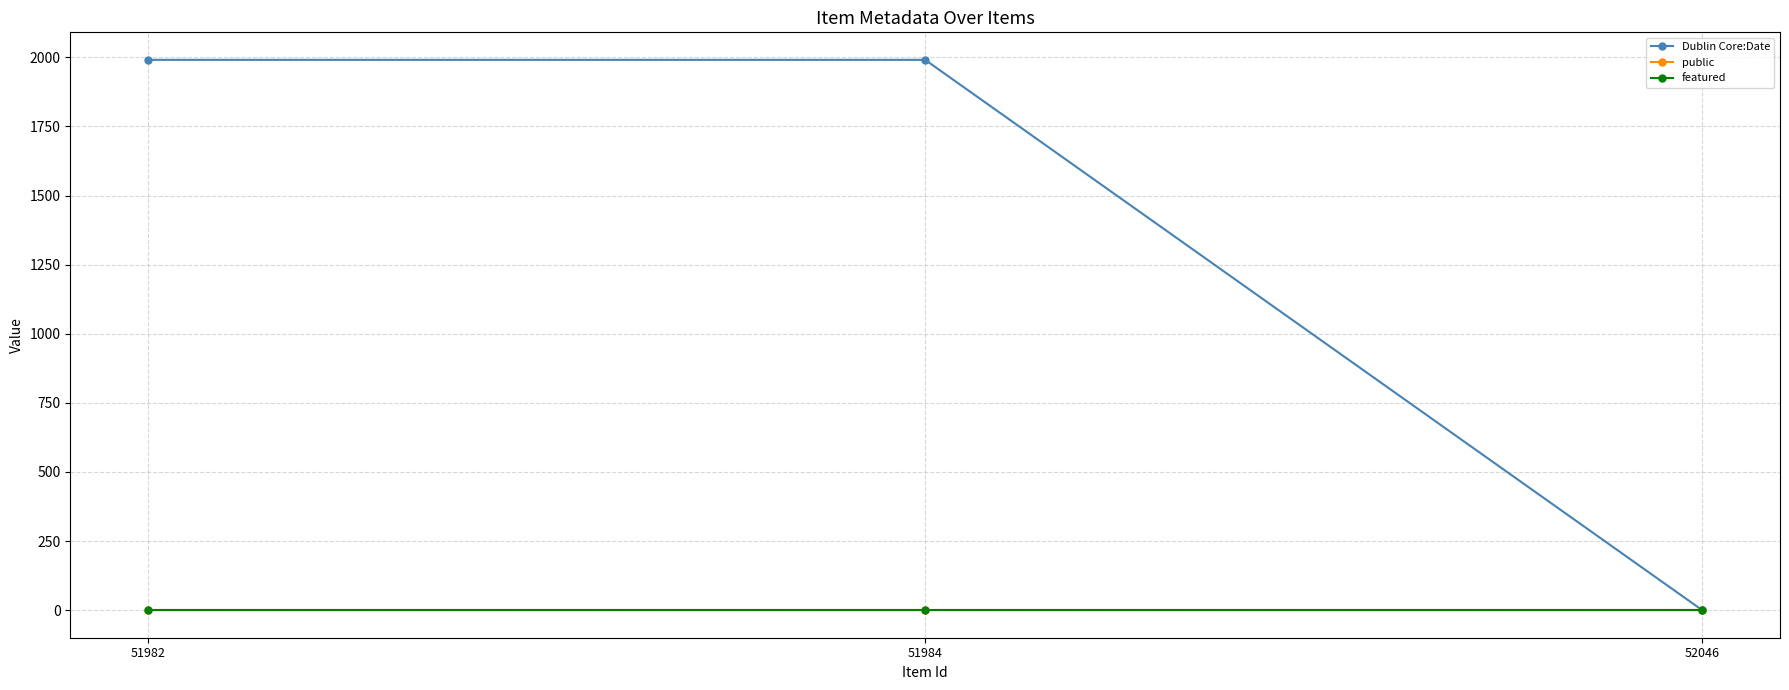

At how many categories does at least one series exceed 403?

2